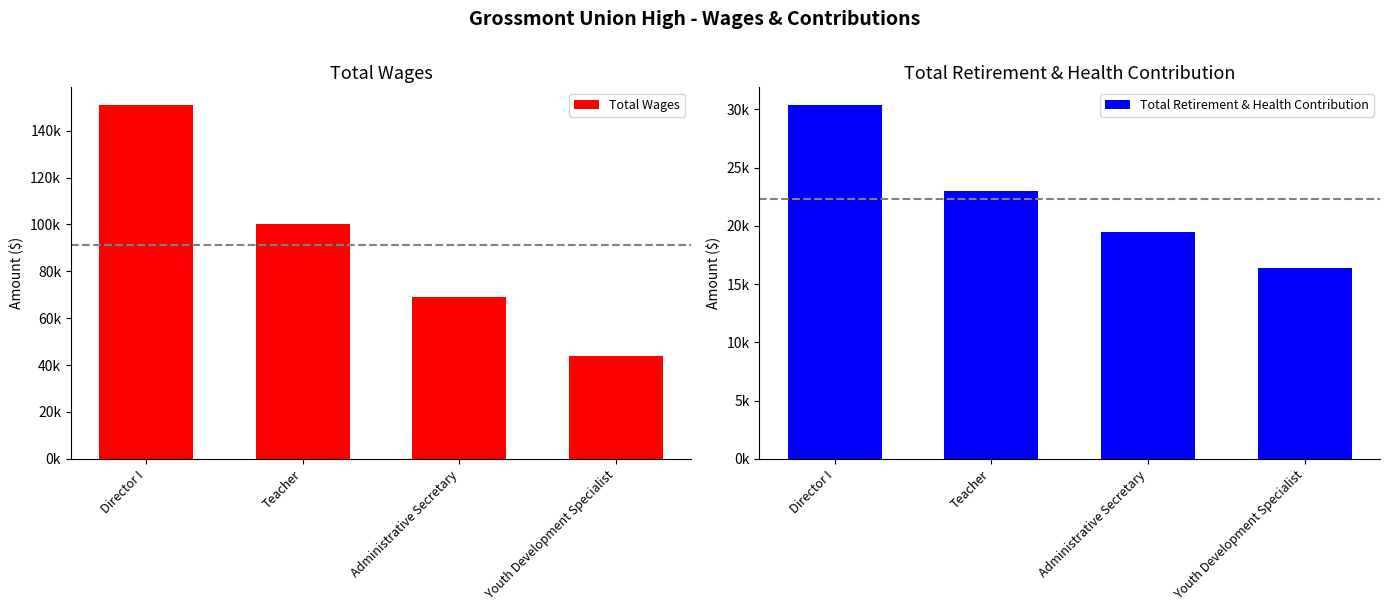

Between Teacher and Administrative Secretary, which series saw the biggest shift?

Total Wages